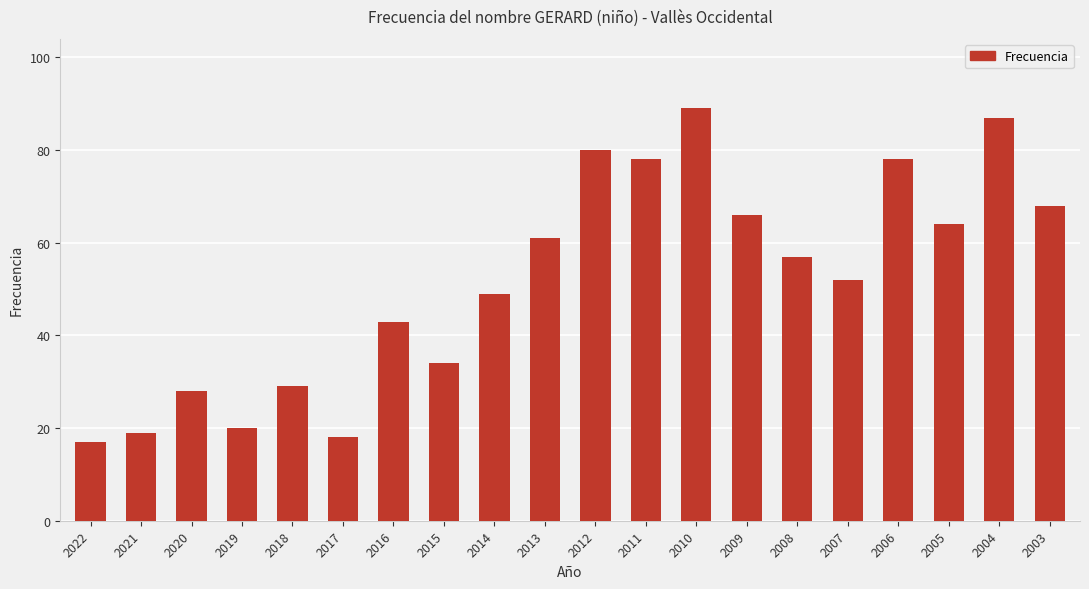

Approximately how many times larger is the value at 2014 compared to 2011?

0.6